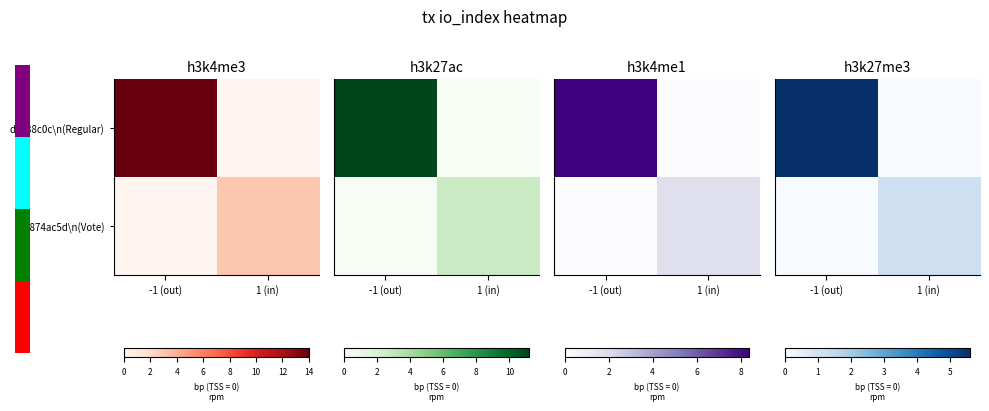

List the labels in order of d0988c0c\n(Regular) value, smallest first.

1 (in), -1 (out)